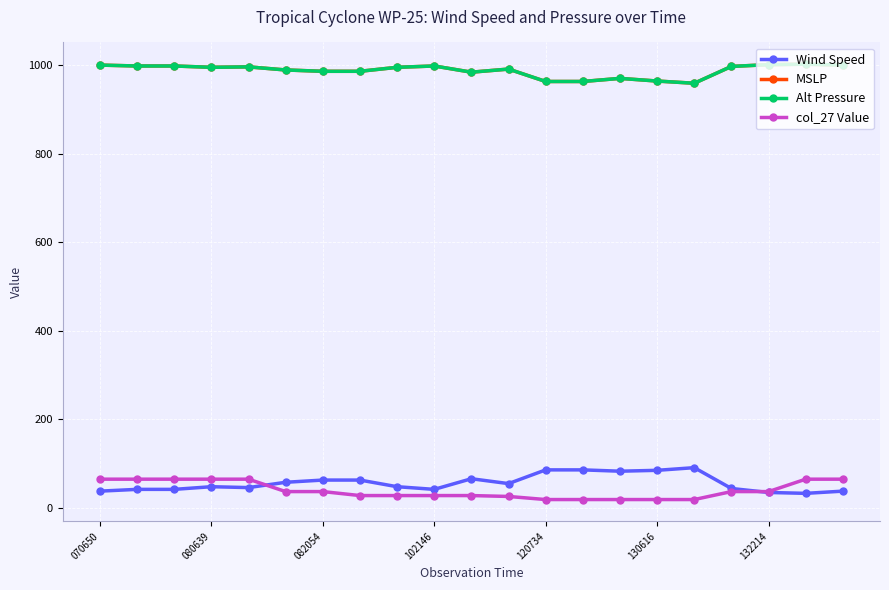

Is this an area chart (filled region under the line)?

No